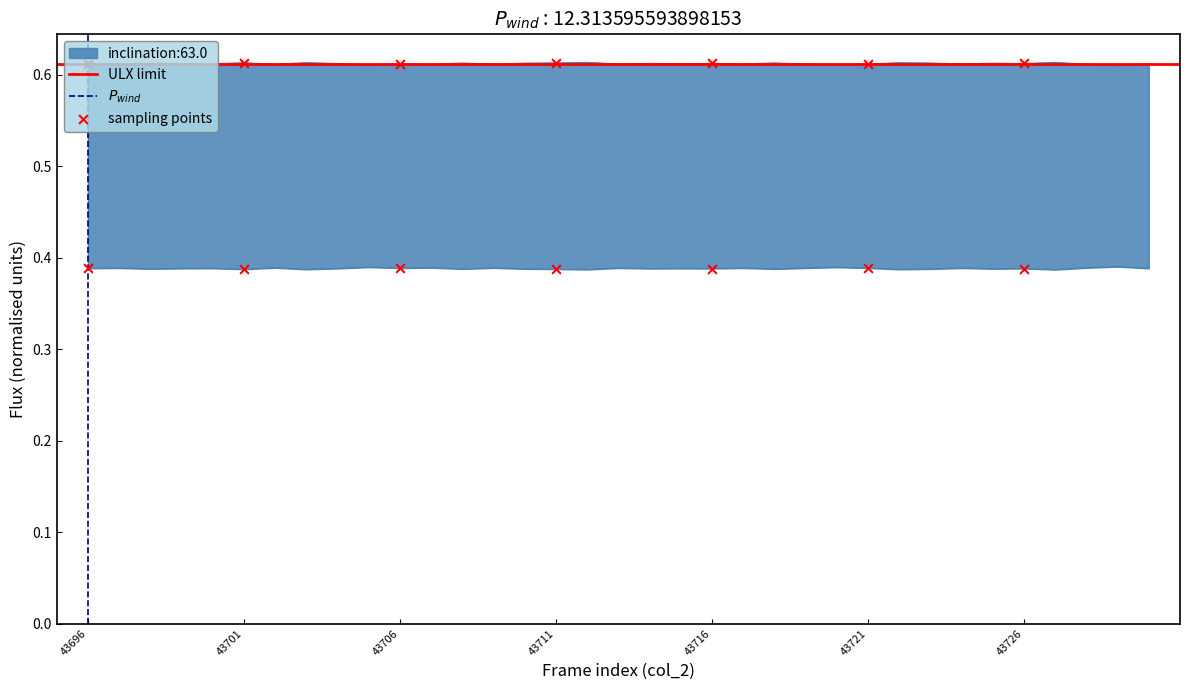

At how many categories does at least one series exceed 0?

35